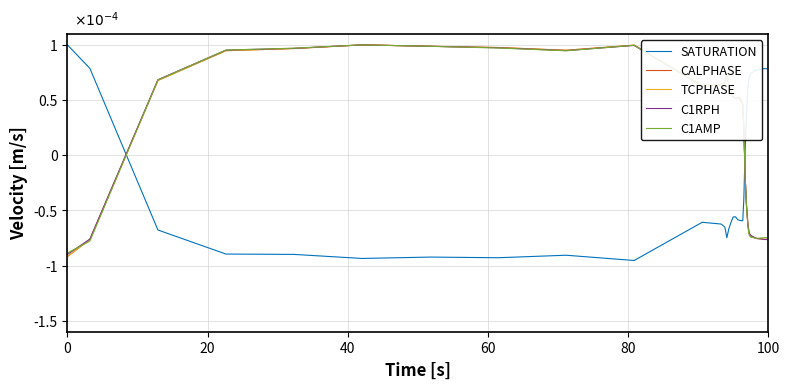

Which series has the largest total across all categories?

C1AMP